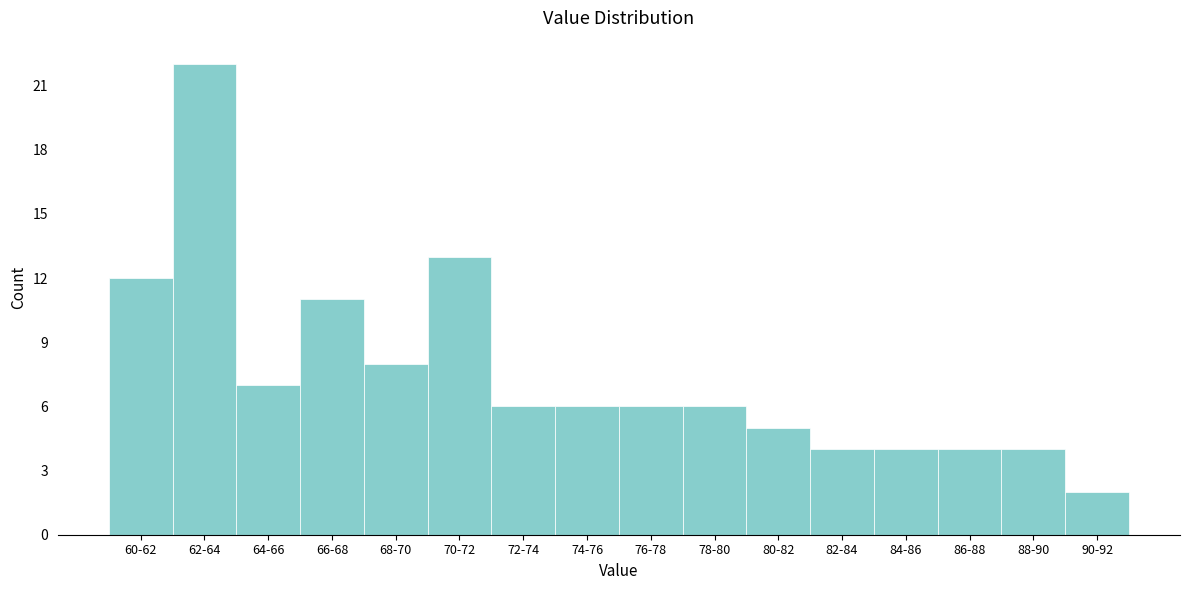

Reading left to right, what are all the values shown in this chart?

12	22	7	11	8	13	6	6	6	6	5	4	4	4	4	2